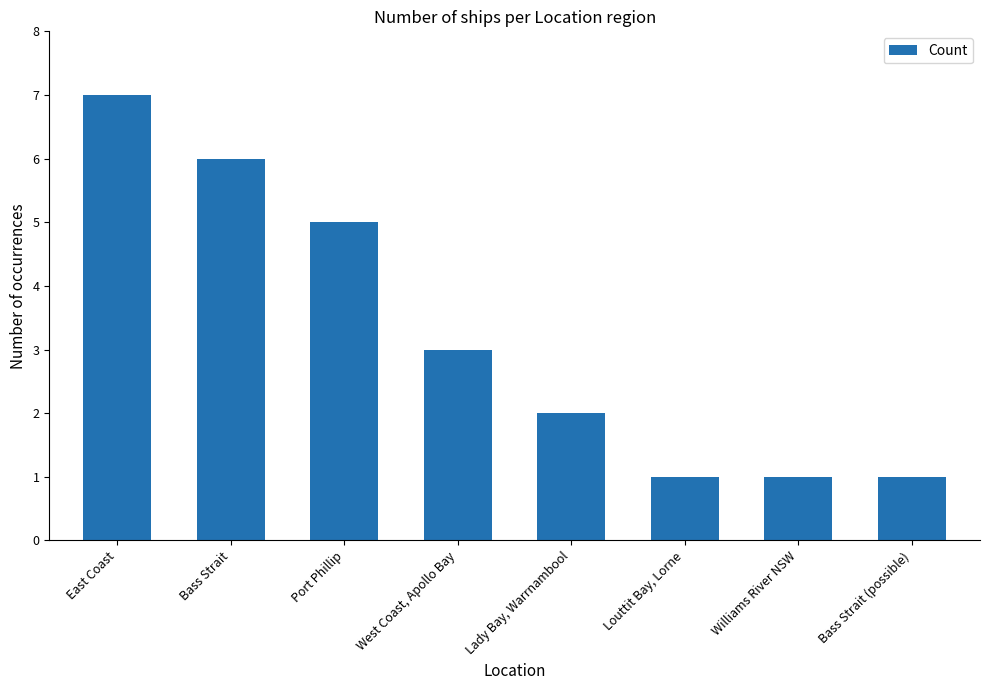

True or false: the data shows 5 at Port Phillip.

True